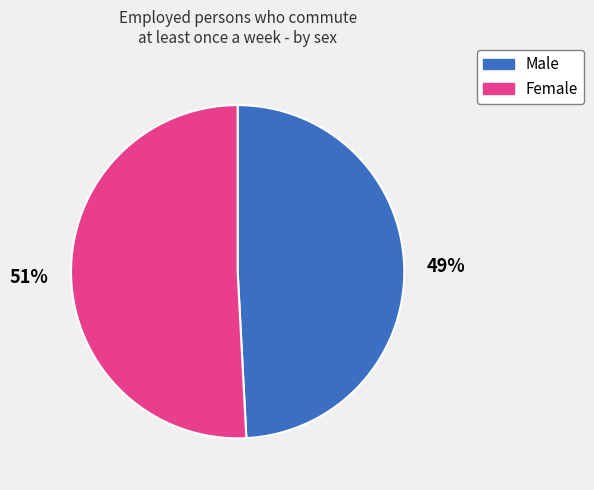

What is the largest slice in the pie chart?

Female